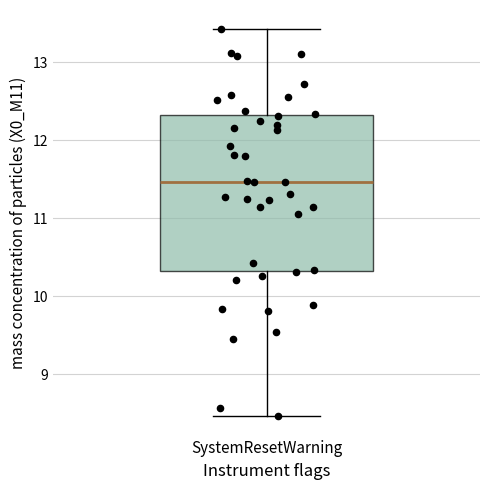

Transcribe this box plot: give where the median line is, the range the box spans, and where the two whiskers end, as read against the y-axis. The values are not printed on the chart, so give them approximately, as read against the axis.

median 11.5, box 10.3 to 12.3, whiskers 8.5 to 13.4